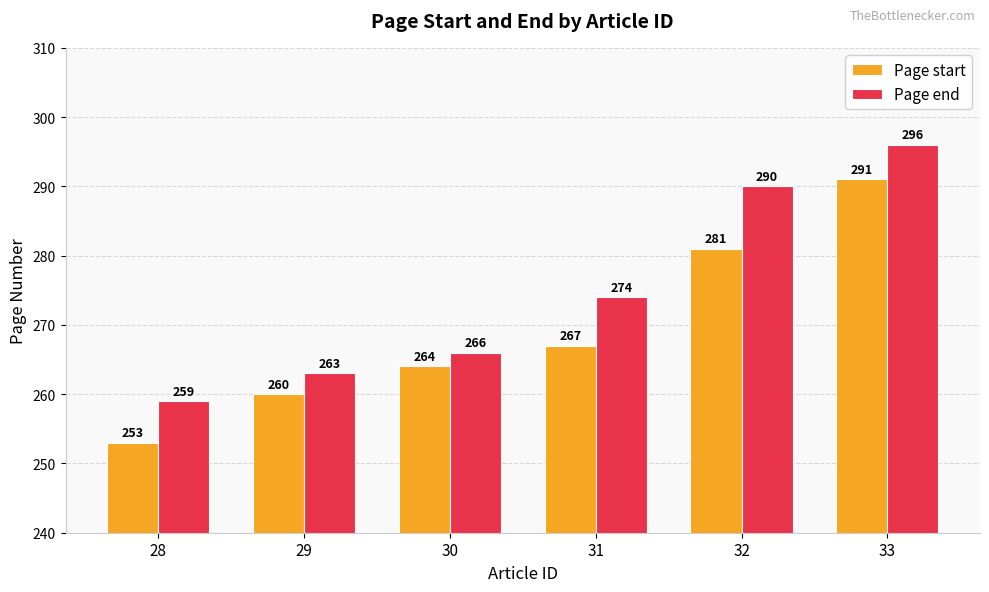

Which series has the largest range (max minus min)?

Page start